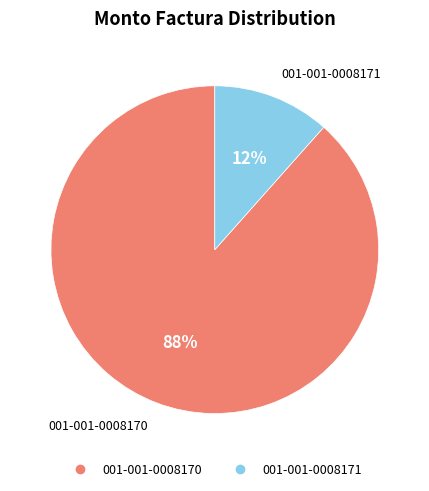

Is there any slice that represents more than half of the pie?

Yes